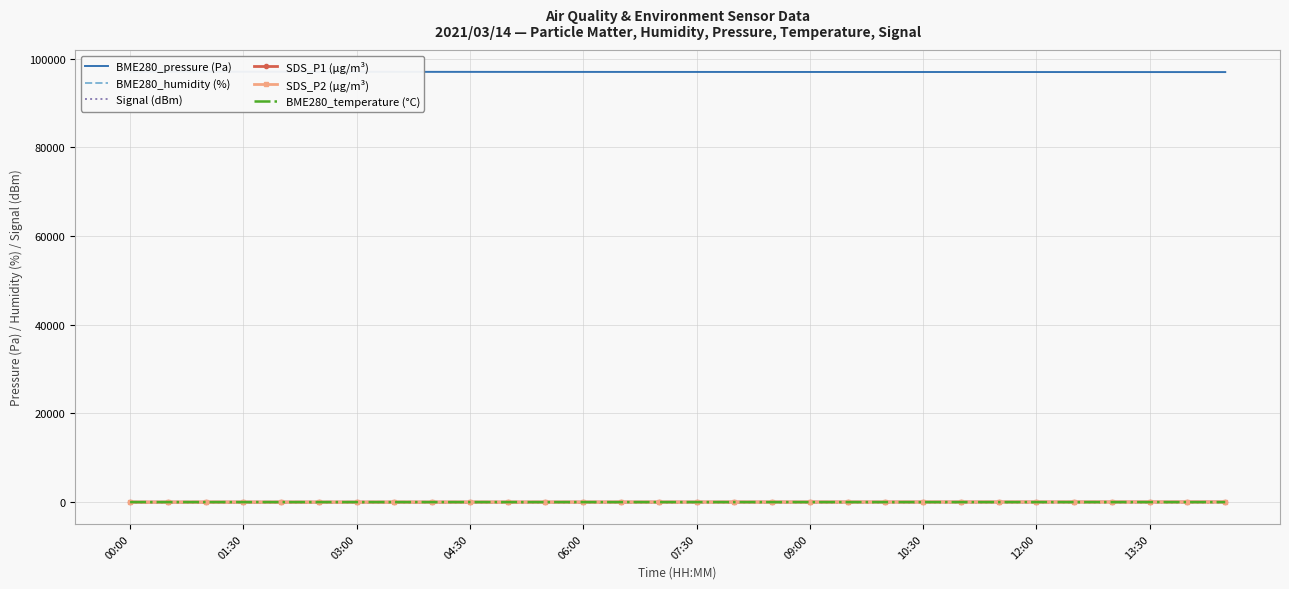

What is the spread (max minus min) of values at 04:30?

97132.0